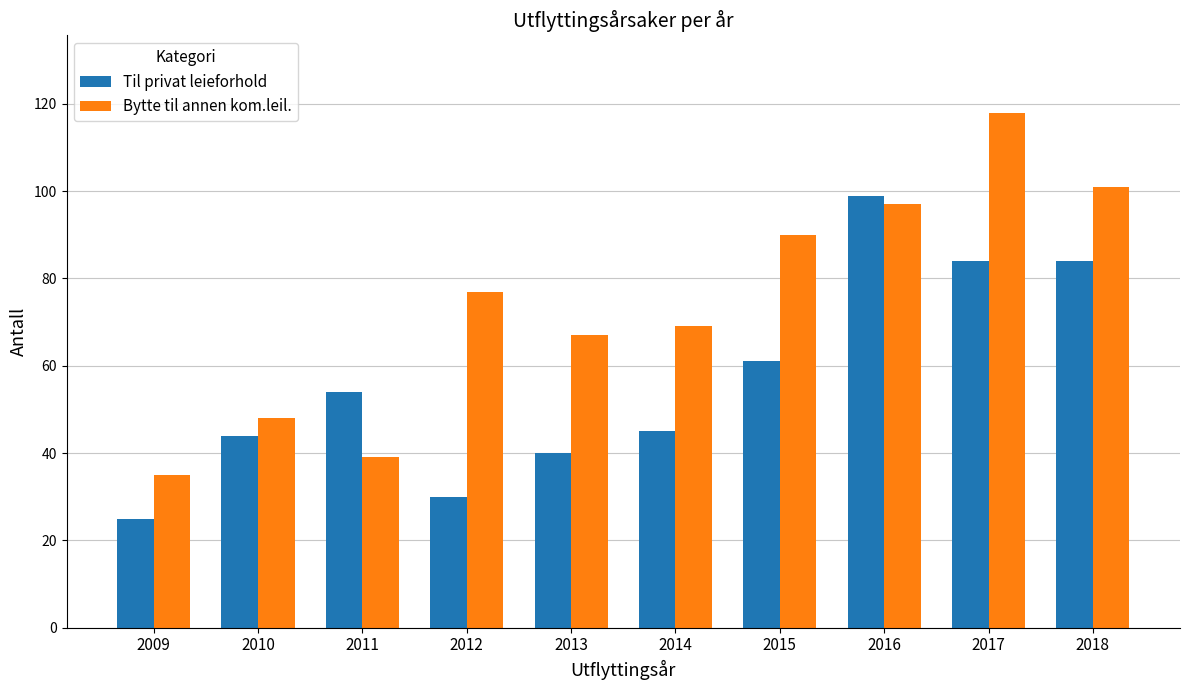

What is the difference between the highest and lowest values at 2016?

2